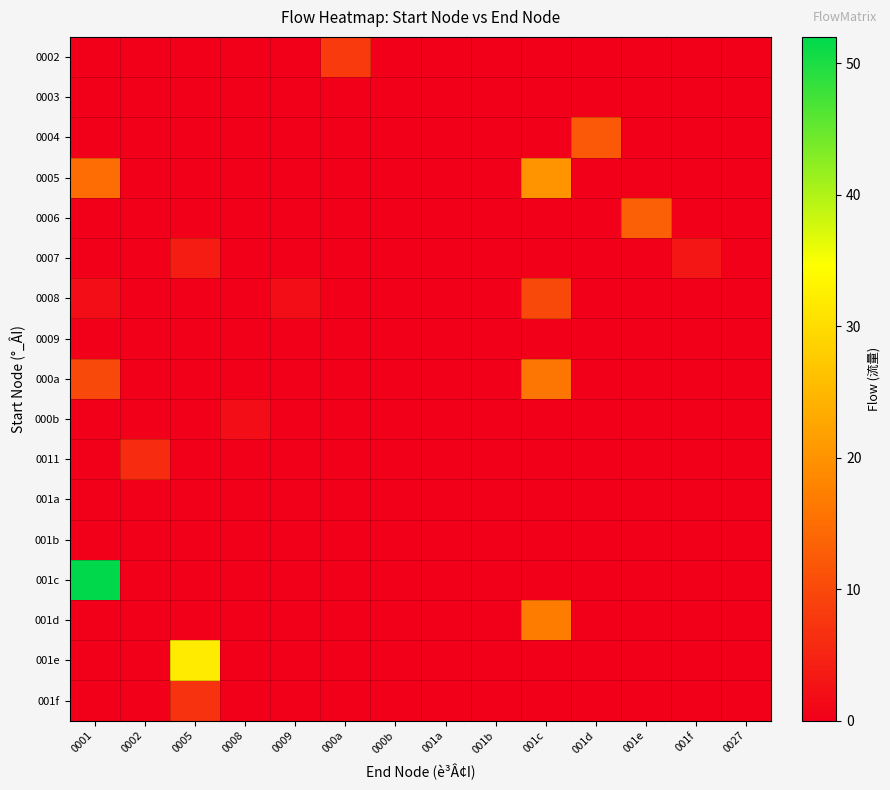

At which category does the chart reach its minimum across all series?

0001